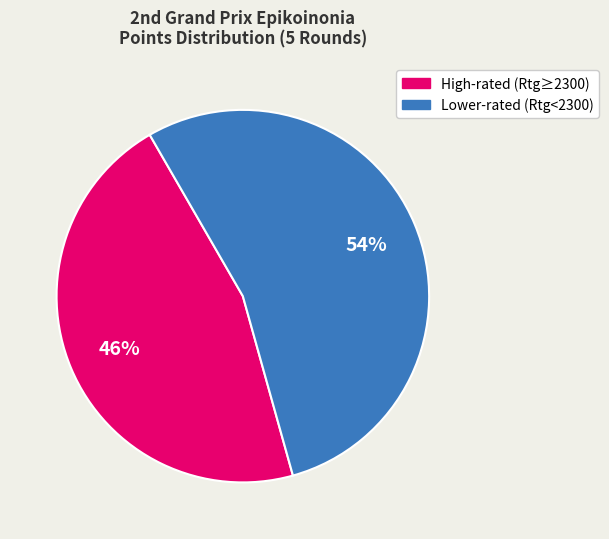

Rank the categories by value from lowest to highest.

High-rated (Rtg≥2300), Lower-rated (Rtg<2300)